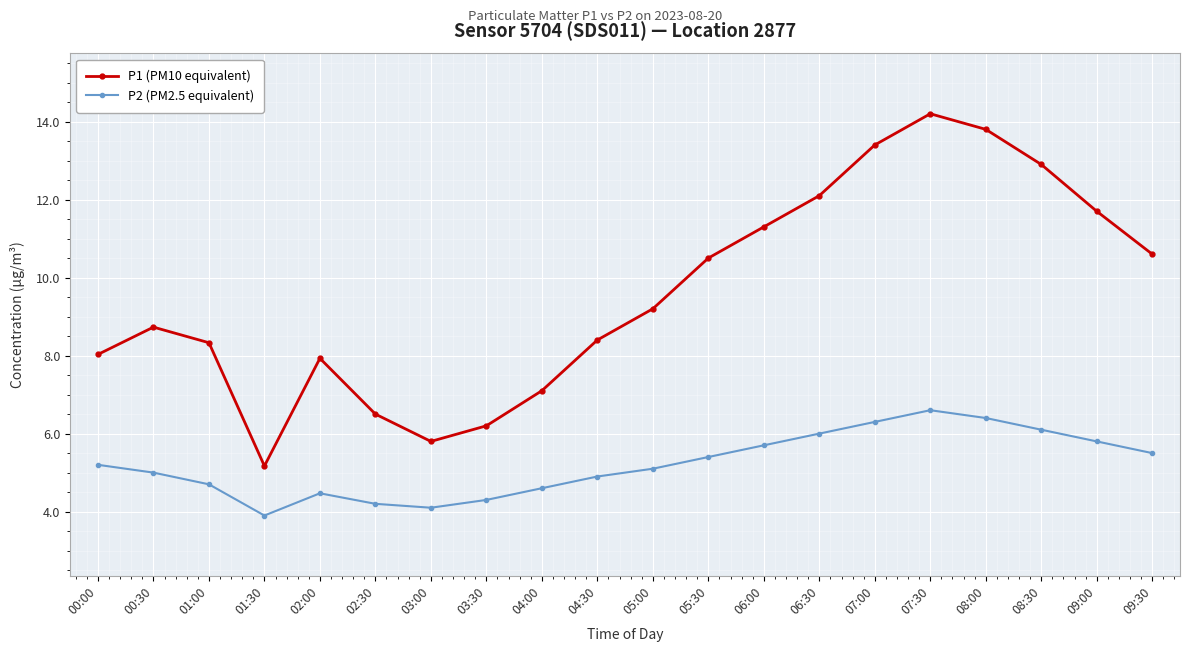

At which category is the sum across all series the highest?

07:30